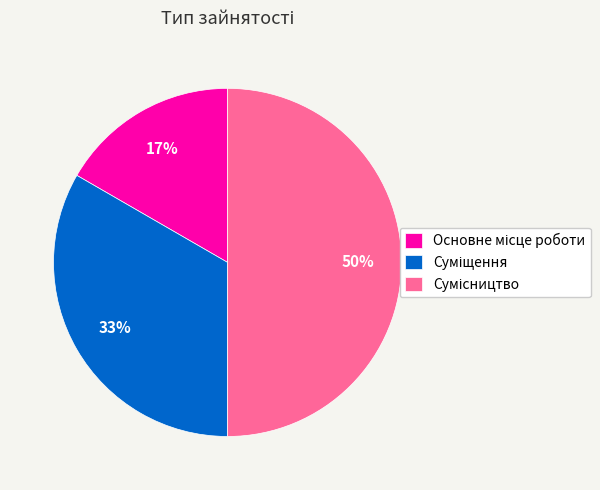

To the nearest percent, what is the average slice percentage?

33%